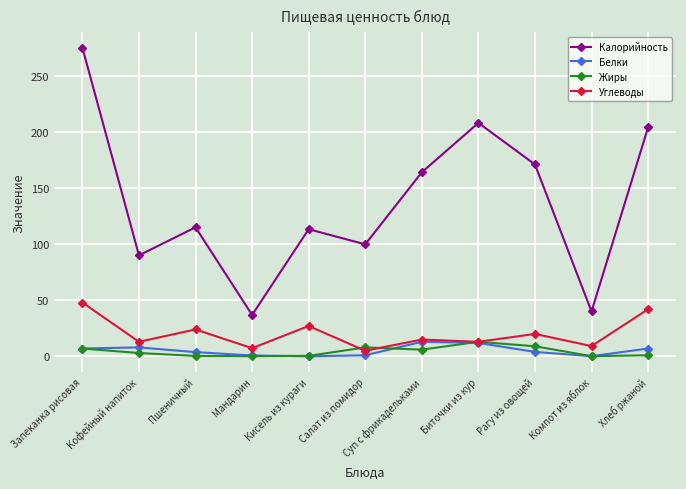

True or false: Калорийность and Жиры cross at least once.

False